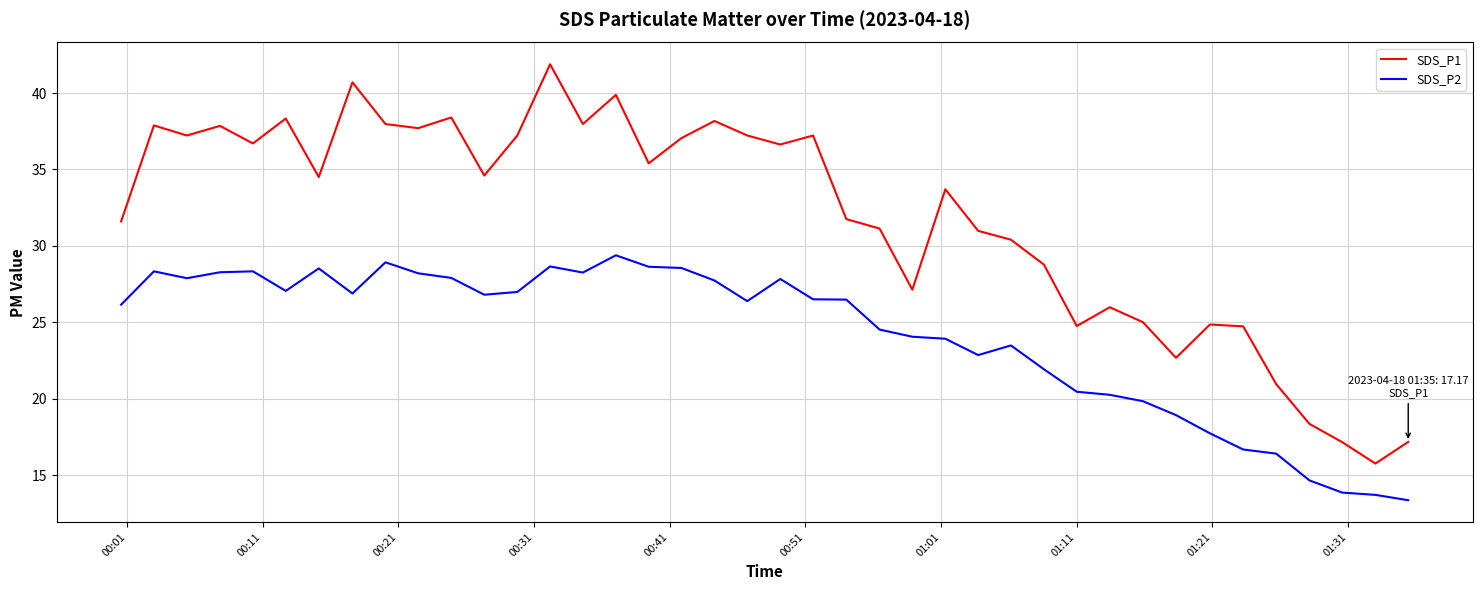

Which series has the widest spread of values?

SDS_P1